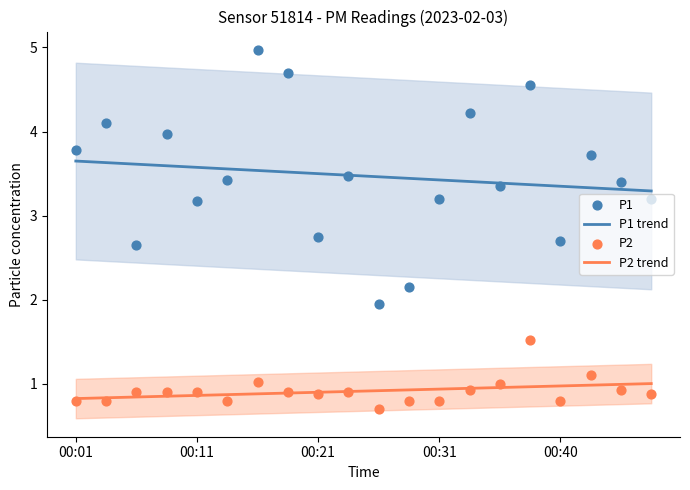

At which category is the sum across all series the highest?

00:38